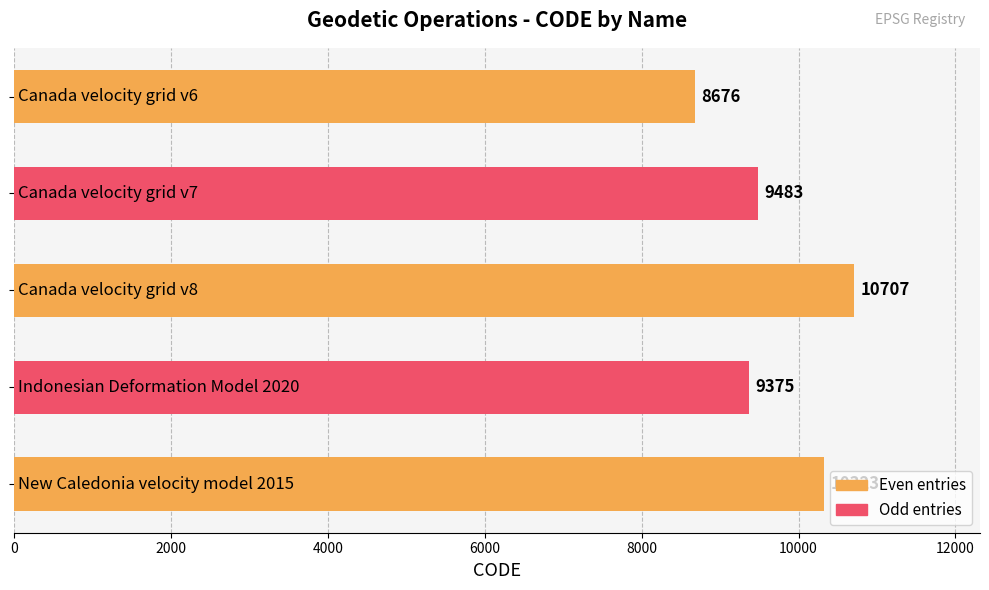

What is the value of the 4th bar from the top?

9375